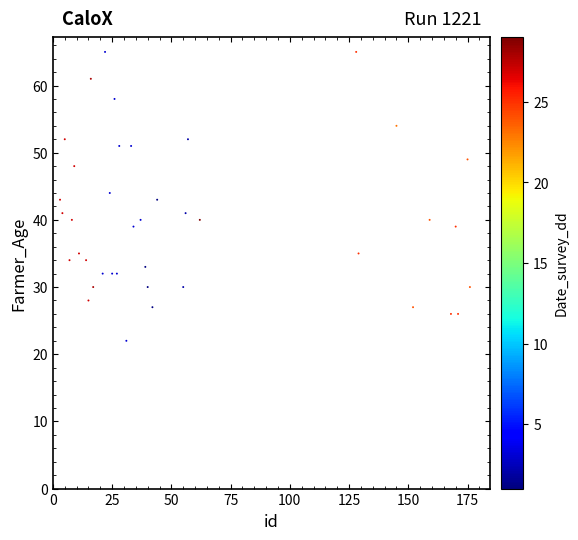

What is the range of X values (max minus min)?

173